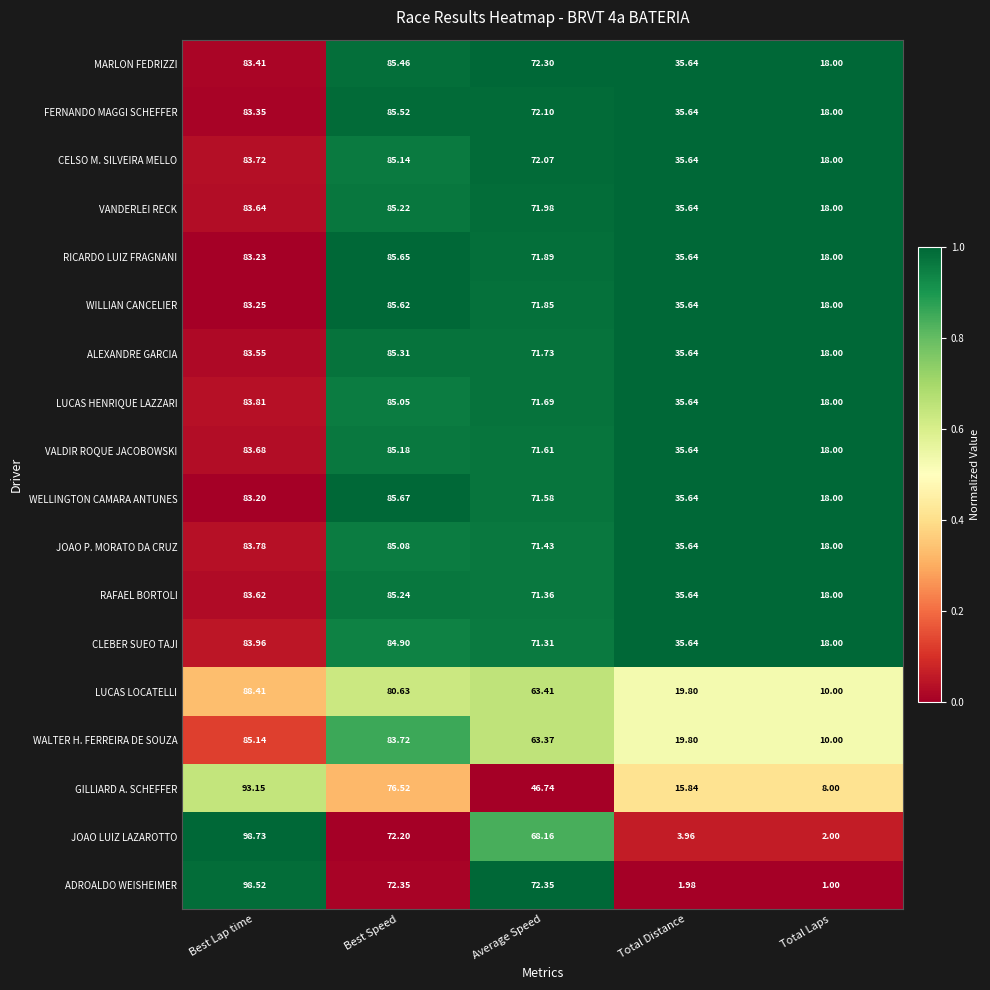

Which series has the widest spread of values?

ADROALDO WEISHEIMER